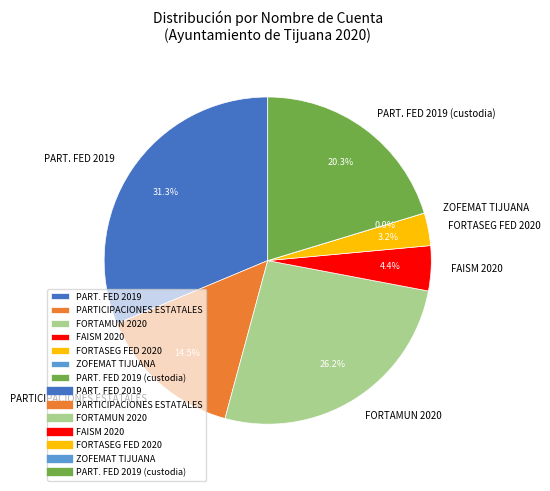

Is there any slice that represents more than half of the pie?

No